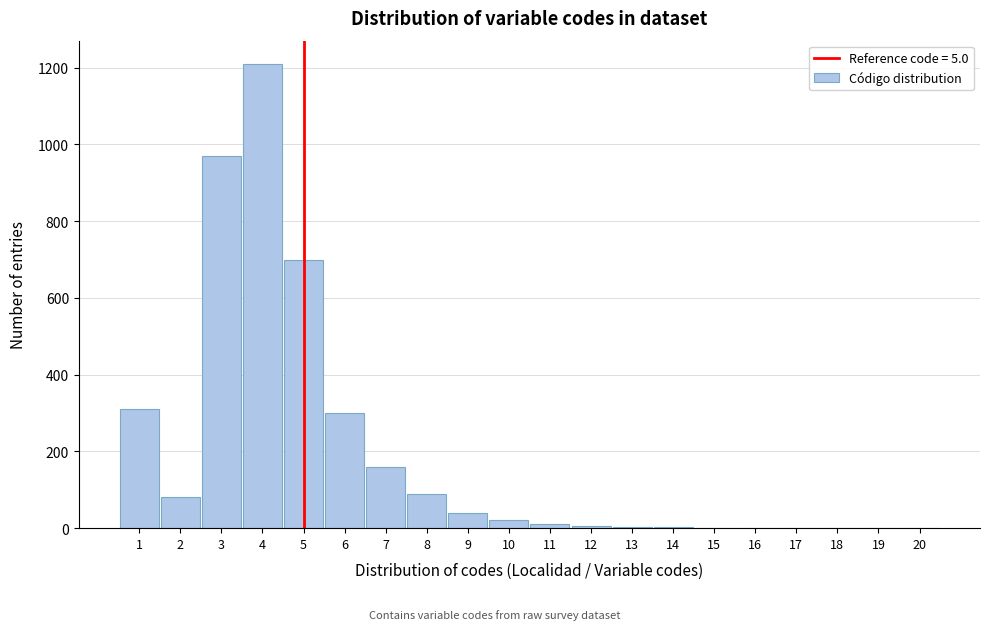

The value at 9 is 40. True or false?

True